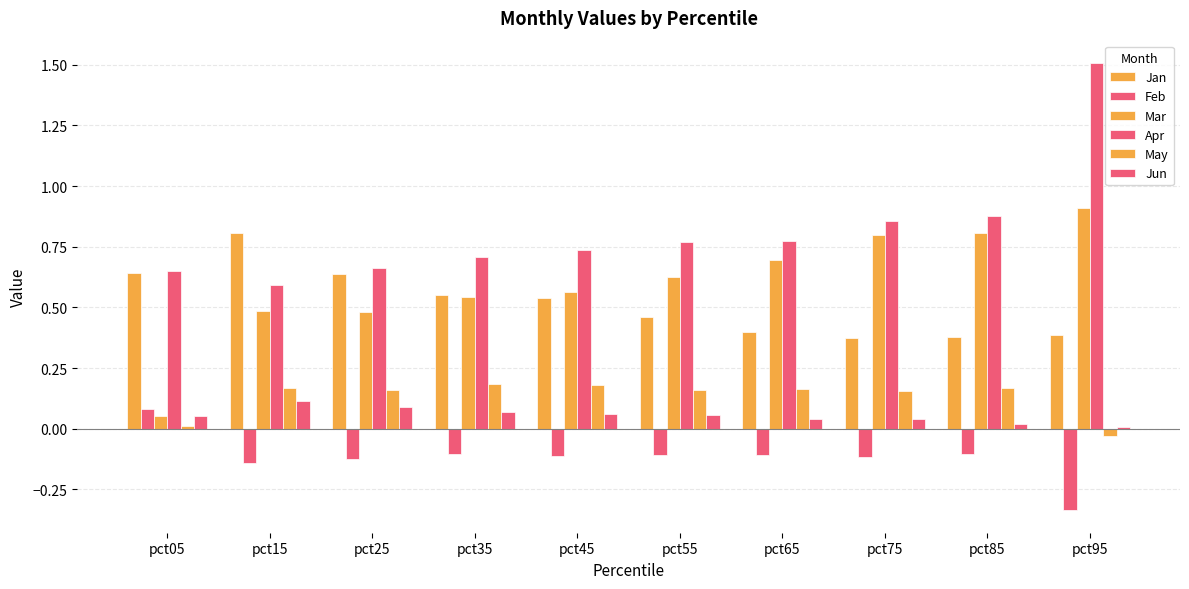

How many bars are there in each group?

6